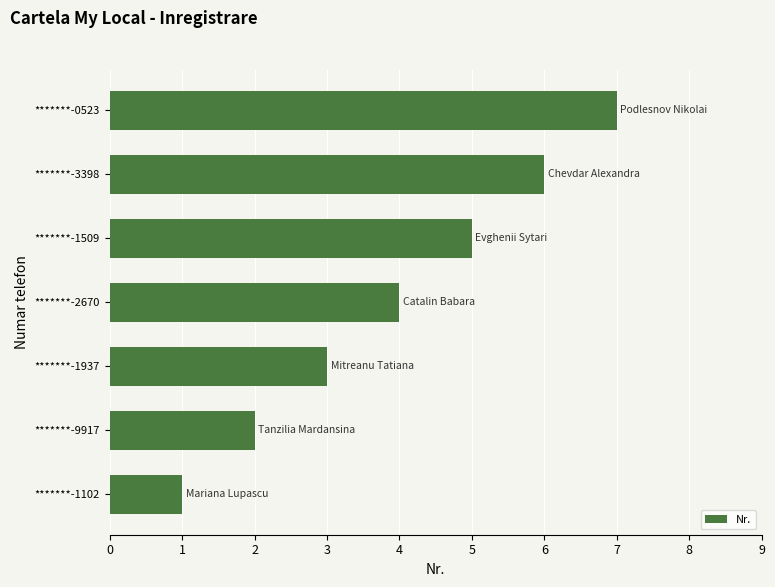

Rank the categories by value from lowest to highest.

*******-1102, *******-9917, *******-1937, *******-2670, *******-1509, *******-3398, *******-0523